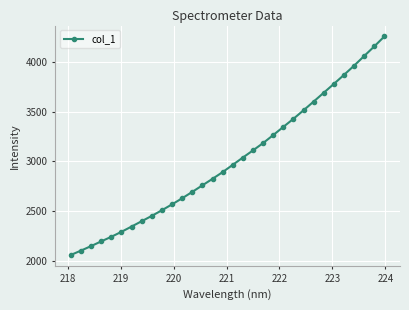

What is the difference between the maximum and minimum values?

2197.2